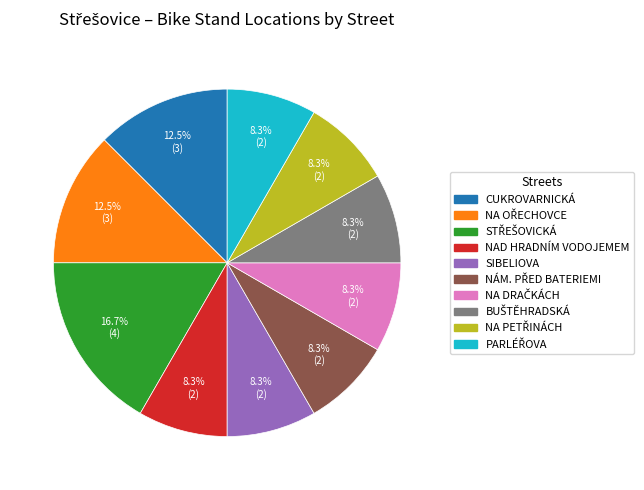

Is there any slice that represents more than half of the pie?

No